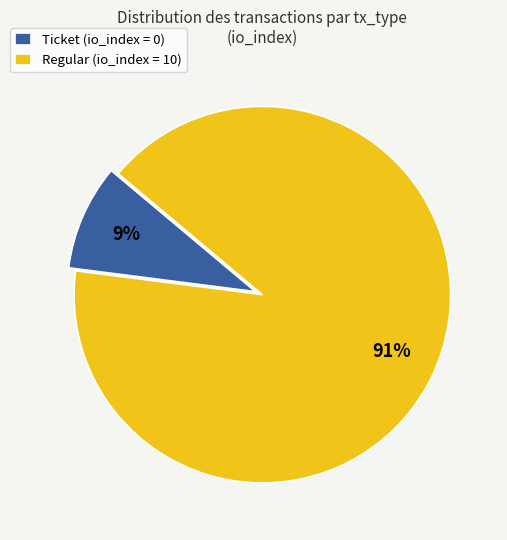

Is there any slice that represents more than half of the pie?

Yes